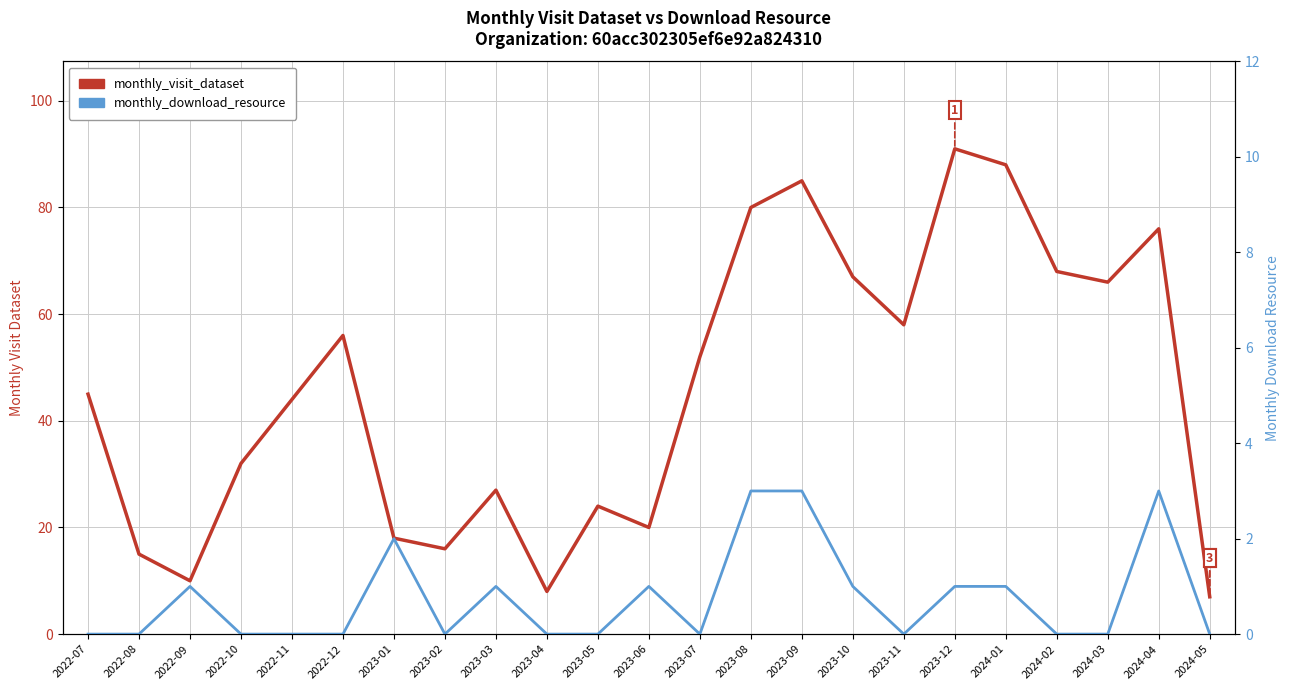

Reading right to left, list all the values displayed in this chart.

monthly_visit_dataset: 7	76	66	68	88	91	58	67	85	80	52	20	24	8	27	16	18	56	44	32	10	15	45
monthly_download_resource: 0	3	0	0	1	1	0	1	3	3	0	1	0	0	1	0	2	0	0	0	1	0	0